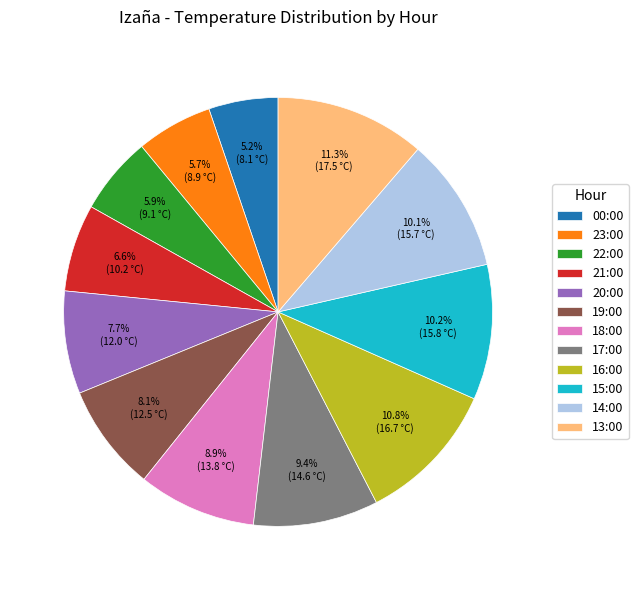

To the nearest percent, what portion does 20:00 represent?

8%